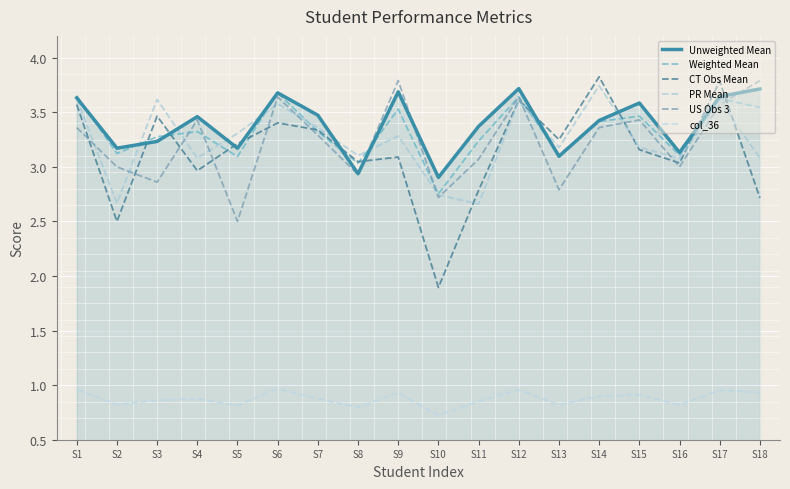

What is the difference between the maximum and second lowest values in the US Obs 3 series?

1.1